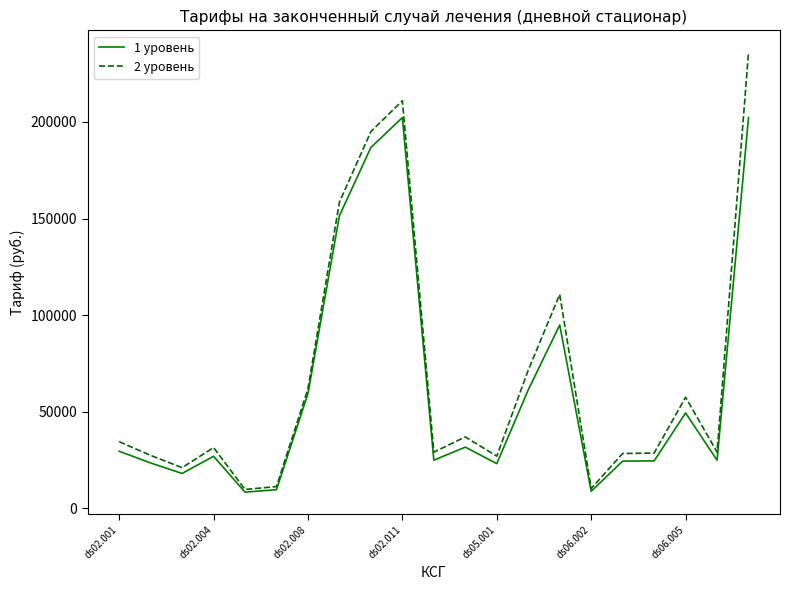

What is the maximum value for 1 уровень?

202310.8